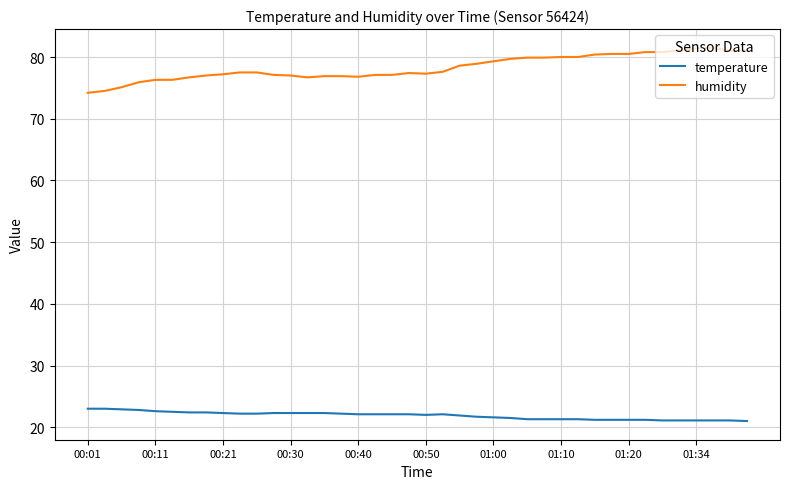

Which series has the widest spread of values?

humidity